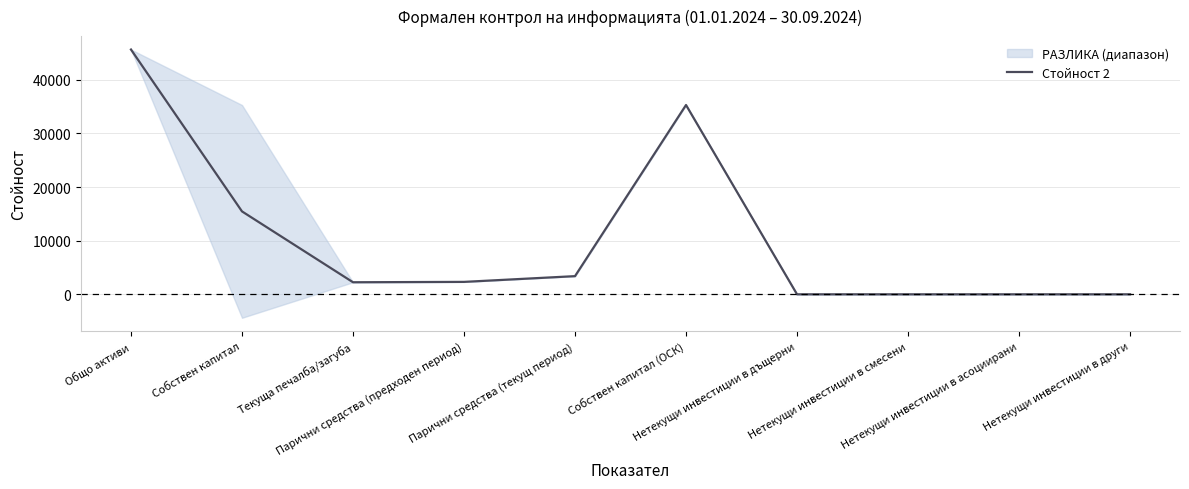

Rank the categories by value from lowest to highest.

Нетекущи инвестиции в дъщерни, Нетекущи инвестиции в смесени, Нетекущи инвестиции в асоциирани, Нетекущи инвестиции в други, Текуща печалба/загуба, Парични средства (предходен период), Парични средства (текущ период), Собствен капитал, Собствен капитал (ОСК), Общо активи